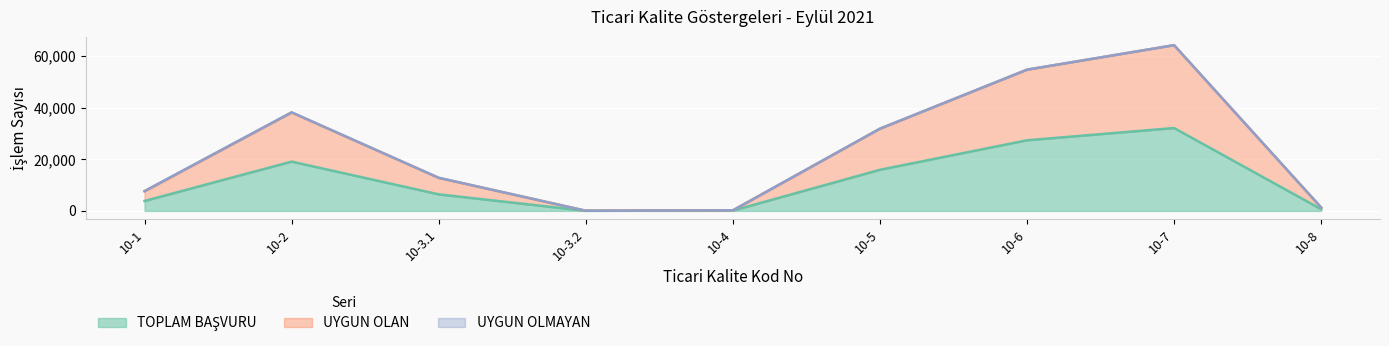

What is the spread (max minus min) of values at 10-1?

3765